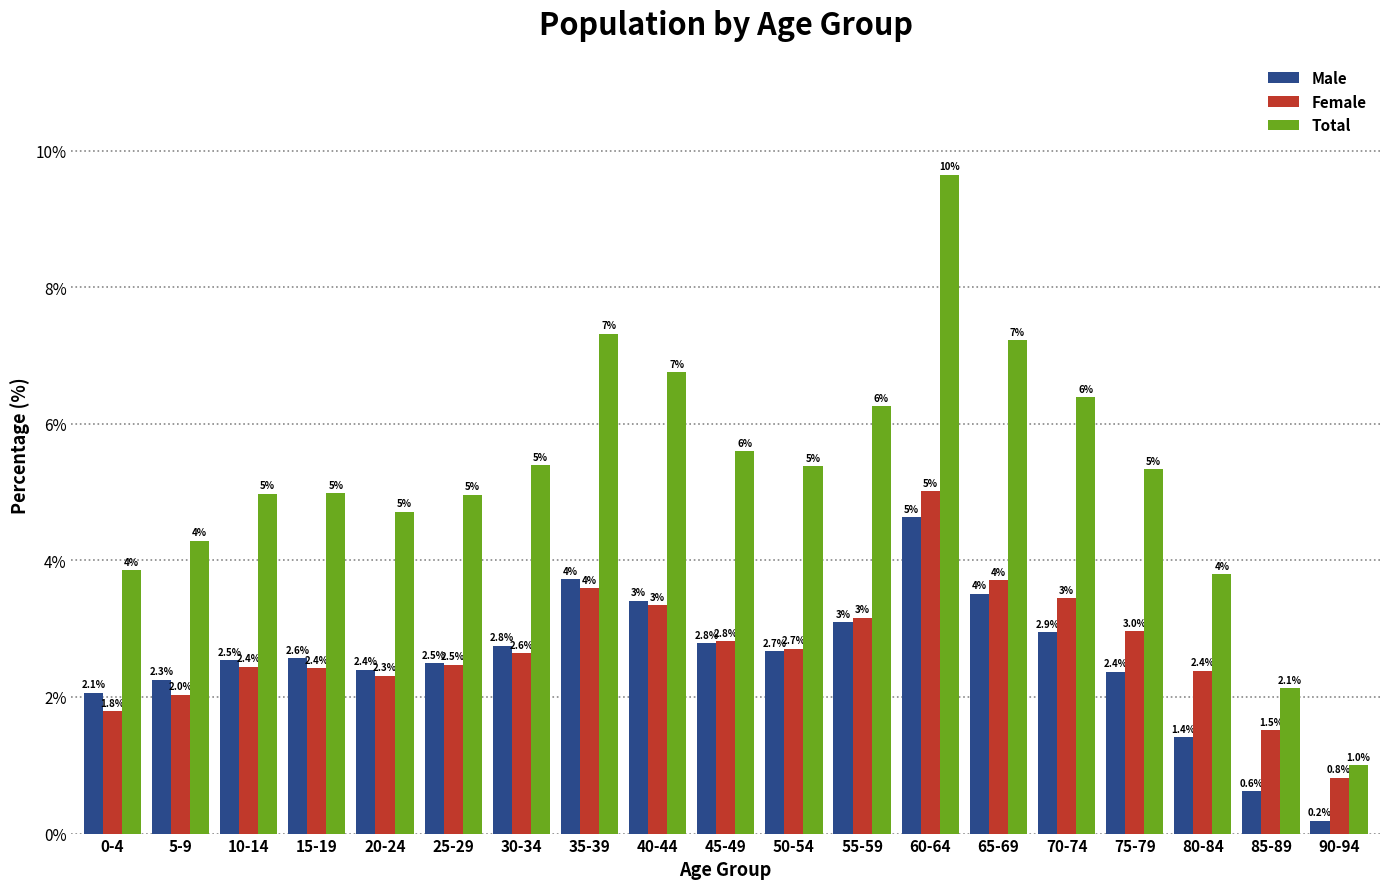

How many distinct data groups are displayed?

3